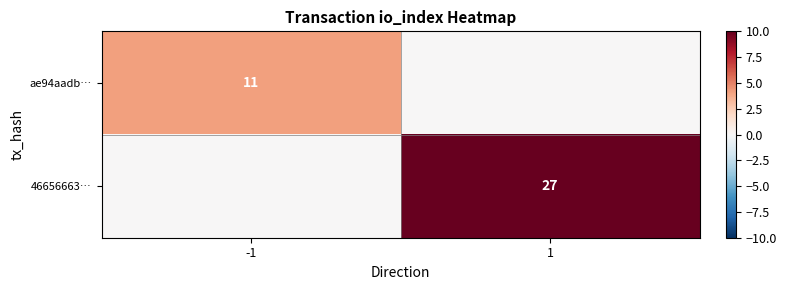

Is it true that 46656663… equals 27 at 1?

True